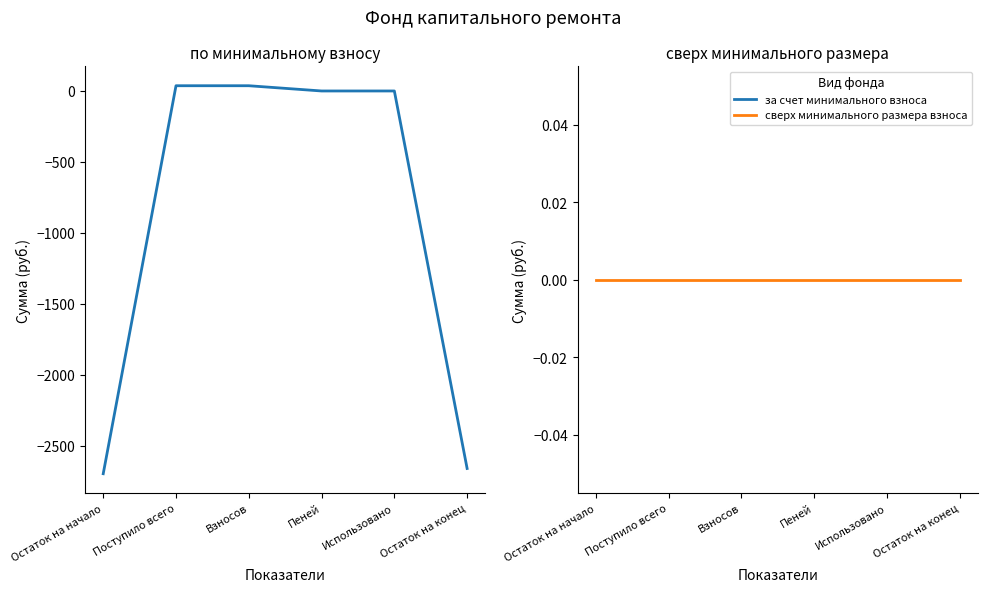

What is the value of the за счет минимального взноса point at the 2nd from the left?

36.9